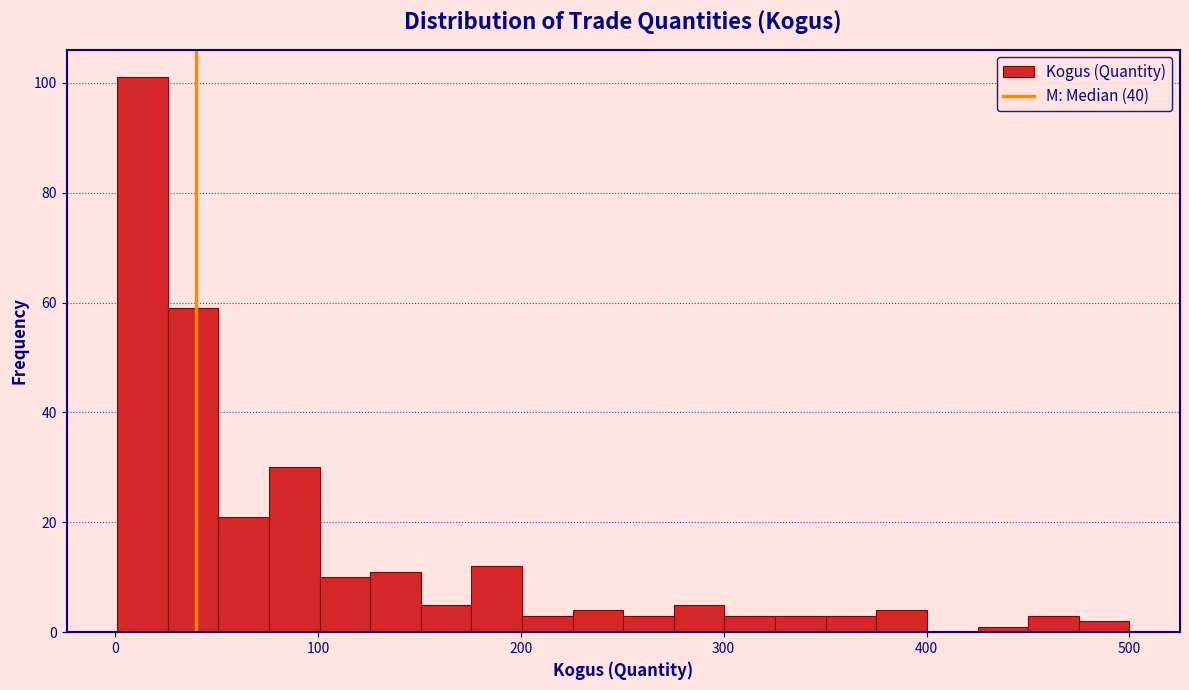

Read against the x-axis, roughly where is the centre of the tallest bar?

10